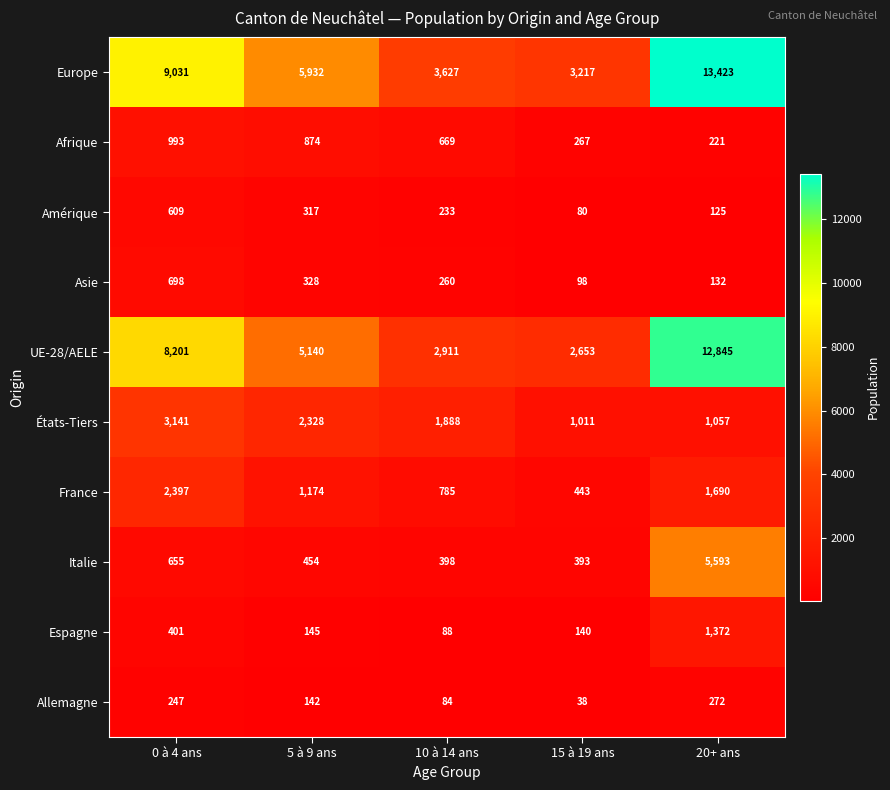

List the series in order of their peak value, highest first.

Europe, UE-28/AELE, Italie, États-Tiers, France, Espagne, Afrique, Asie, Amérique, Allemagne